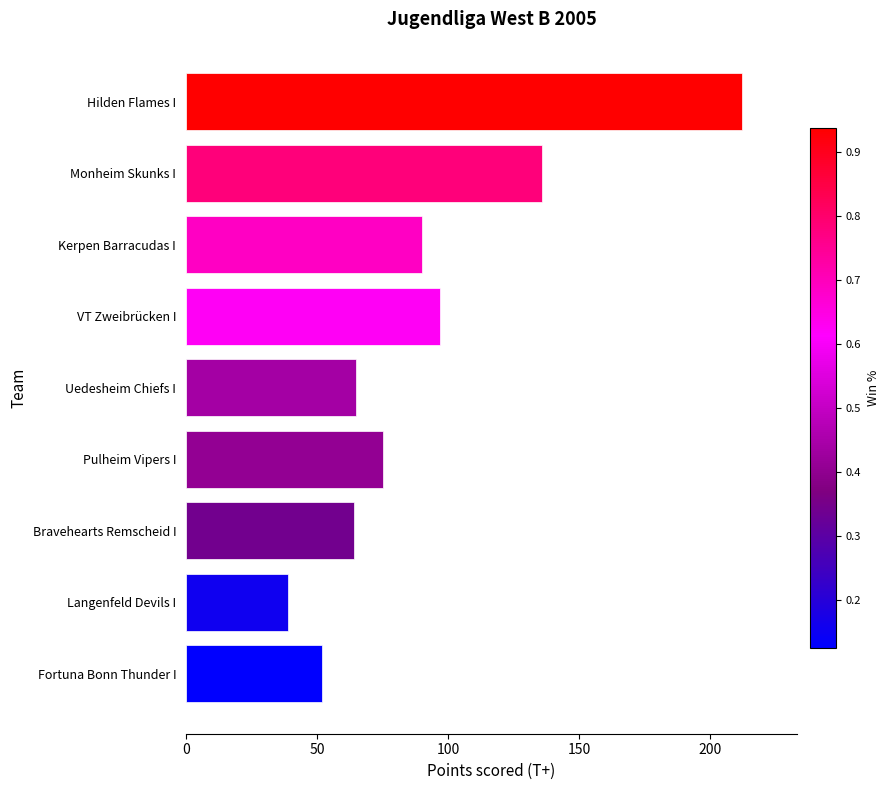

Does the chart contain any negative values?

No